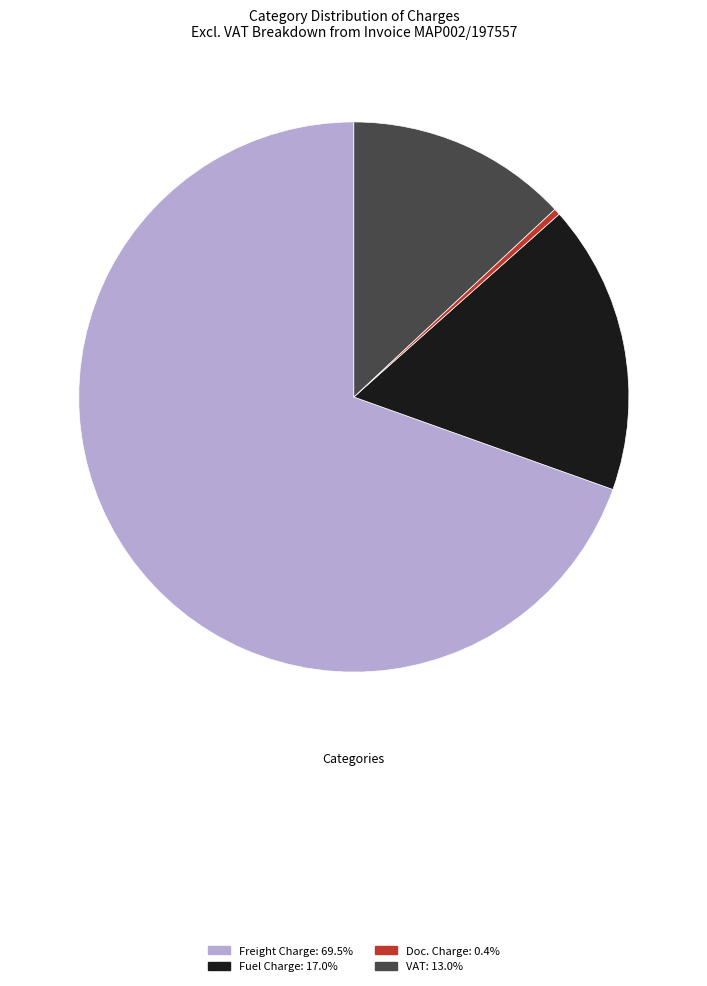

Is there any slice that represents more than half of the pie?

Yes